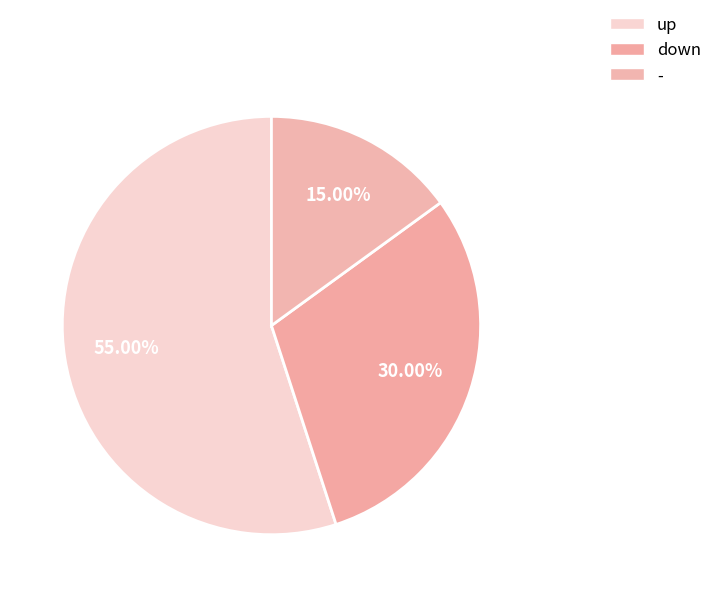

What is the ratio of the value at down to the value at -?

2.0